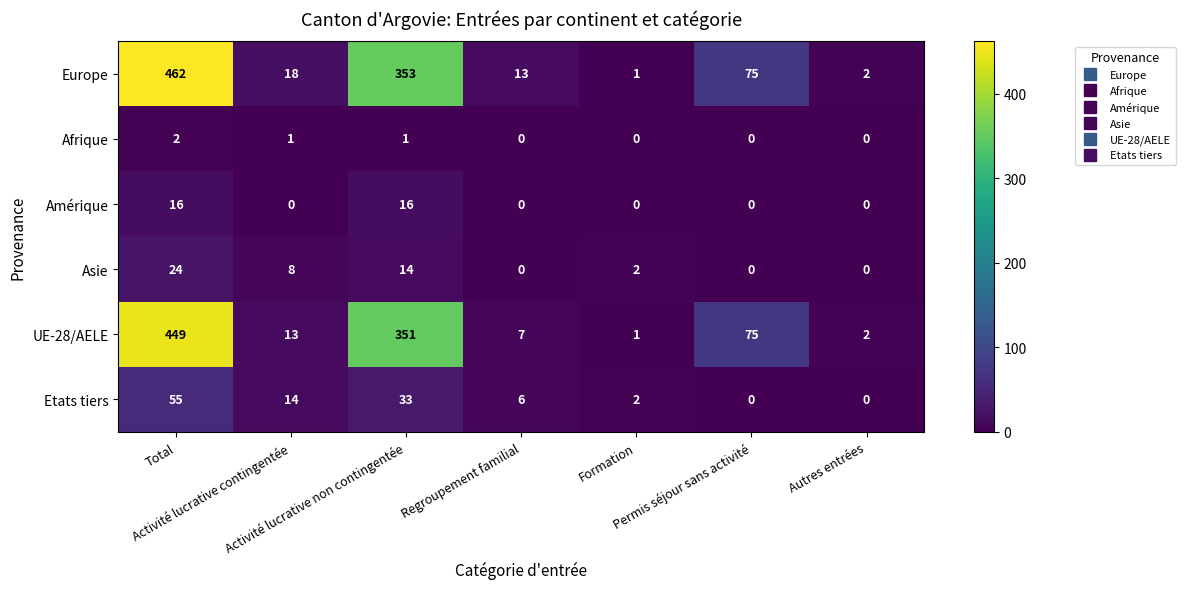

What is the highest value of the Europe series?

462